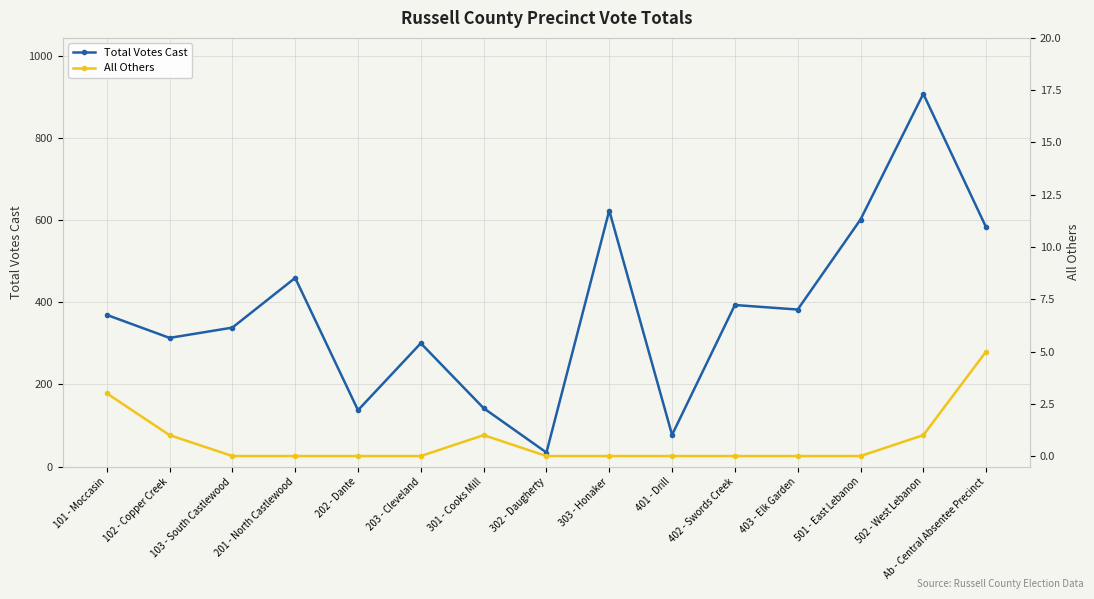

True or false: Total Votes Cast has more than 2 interior local peaks.

True